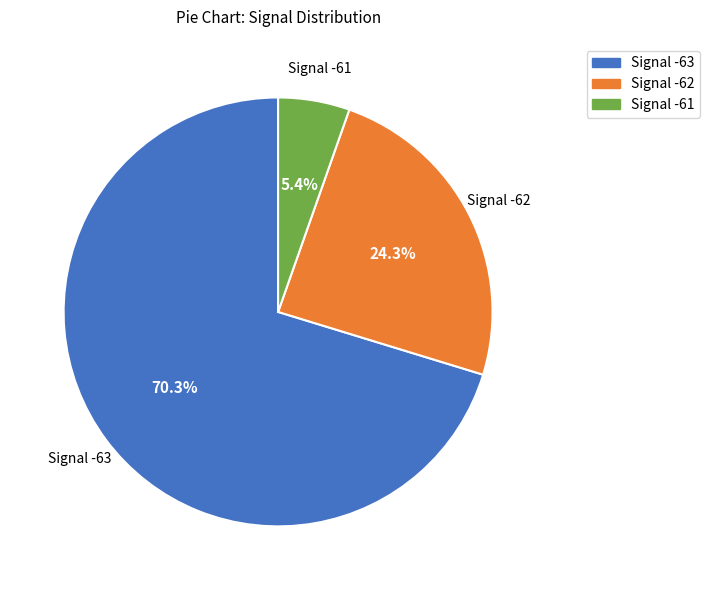

How many slices are in this pie chart?

3